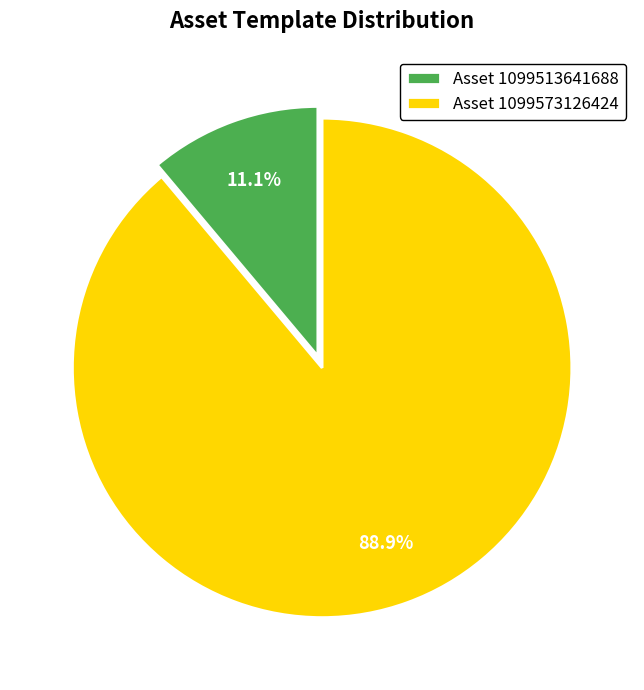

What portion of the pie excludes Asset 1099573126424?

11.1%